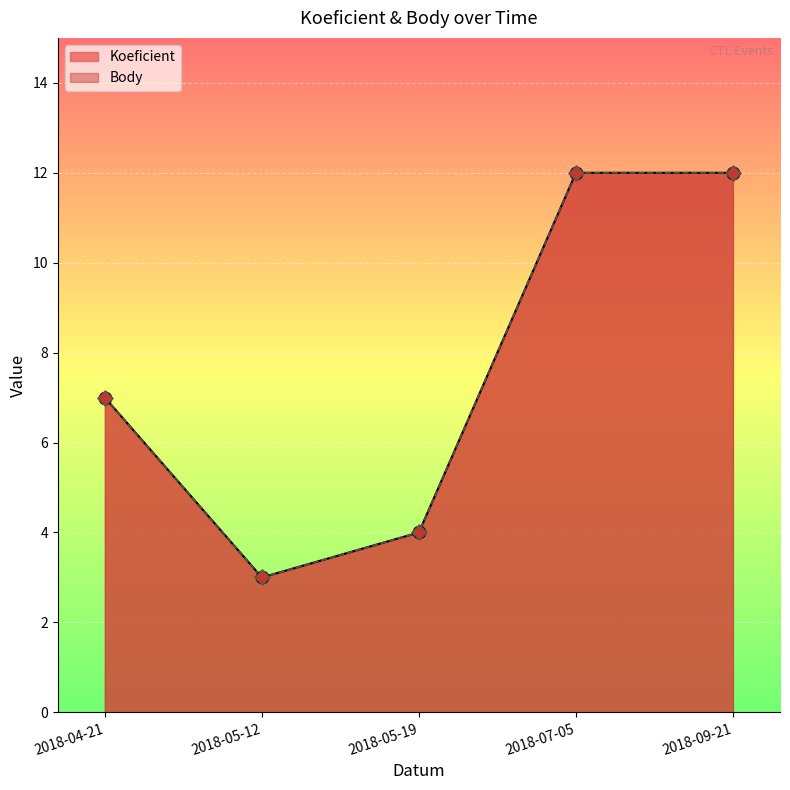

At how many categories does at least one series exceed 4?

3